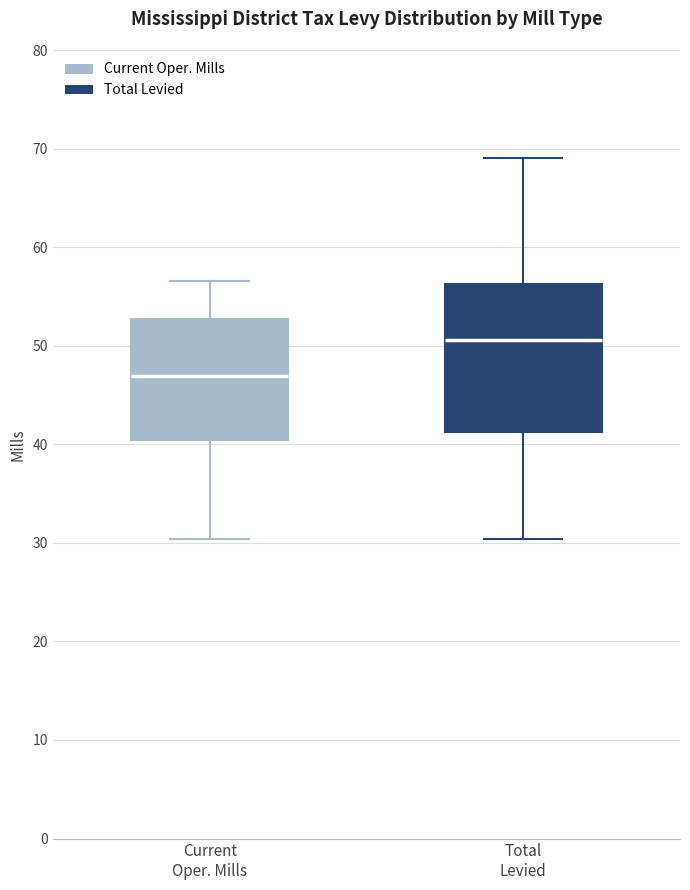

Where is the upper edge of the box for Total Levied on the y-axis? The values are not printed on the chart, so give them approximately, as read against the axis.

56